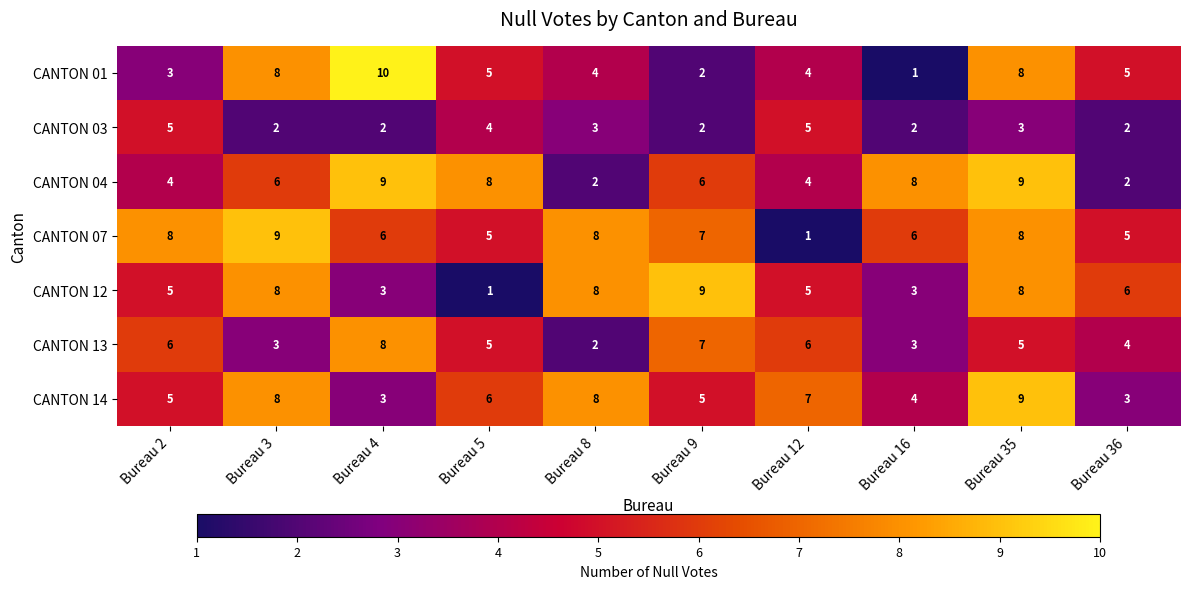

What is the greatest value displayed?

10